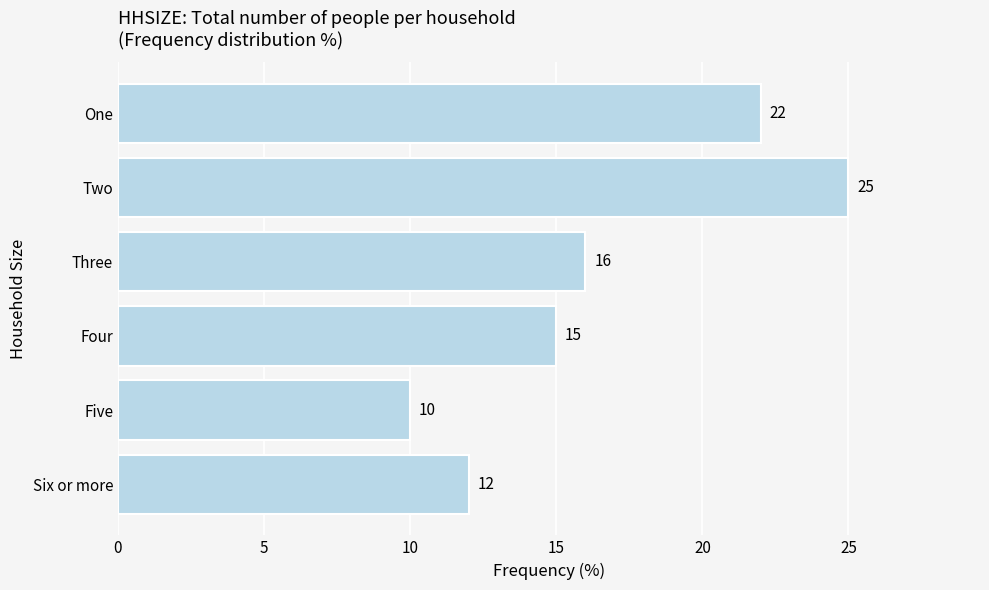

Reading top to bottom, transcribe all the data shown in this chart.

One=22	Two=25	Three=16	Four=15	Five=10	Six or more=12